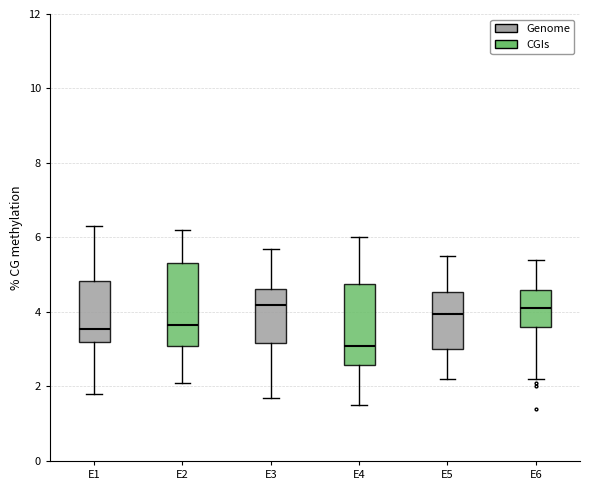

Reading left to right, transcribe this box plot: for each box, give where its median line is, the range the box spans, and where its two whiskers end, as read against the y-axis. The values are not printed on the chart, so give them approximately, as read against the axis.

E1: median 3.6, box 3.2 to 4.8, whiskers 1.8 to 6.4
E2: median 3.6, box 3.2 to 5.4, whiskers 2.2 to 6.2
E3: median 4.2, box 3.2 to 4.6, whiskers 1.8 to 5.8
E4: median 3.2, box 2.6 to 4.8, whiskers 1.6 to 6.0
E5: median 4.0, box 3.0 to 4.6, whiskers 2.2 to 5.6
E6: median 4.2, box 3.6 to 4.6, whiskers 2.2 to 5.4